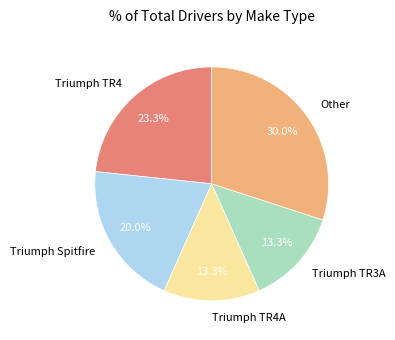

Is it true that Triumph TR4A is 13% of the pie?

True